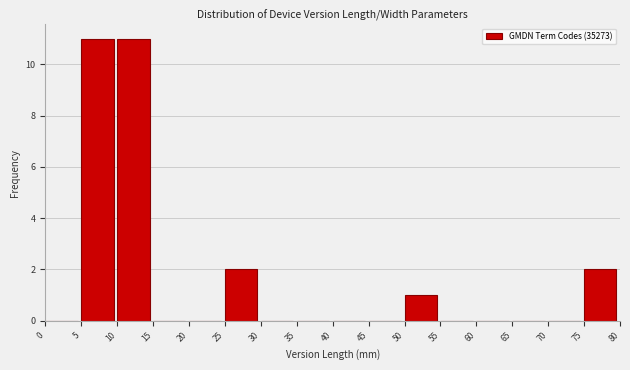

How tall is the bar that spans 50 to 55 on the x-axis? The values are not printed on the chart, so give them approximately, as read against the axis.

1